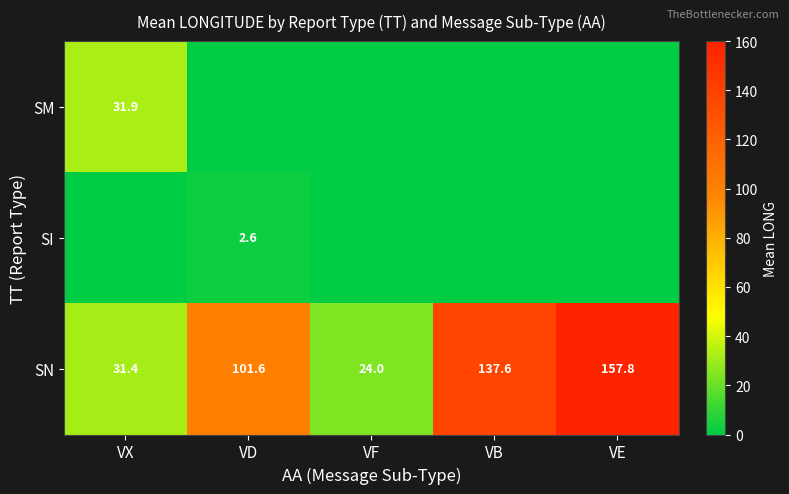

The SN series shows 24.0 at VF. True or false?

True